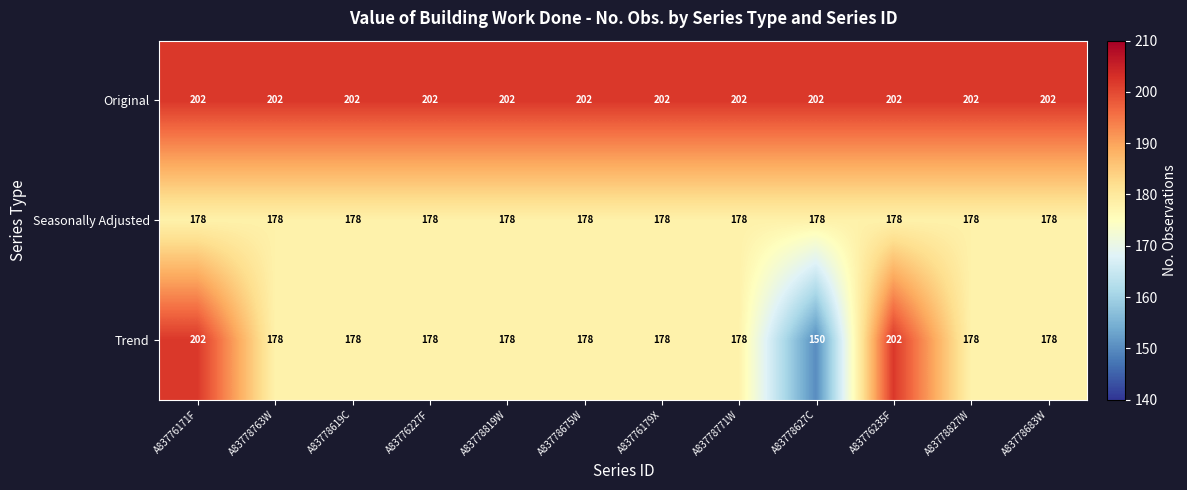

The value of Original at A83778763W is 202. True or false?

True